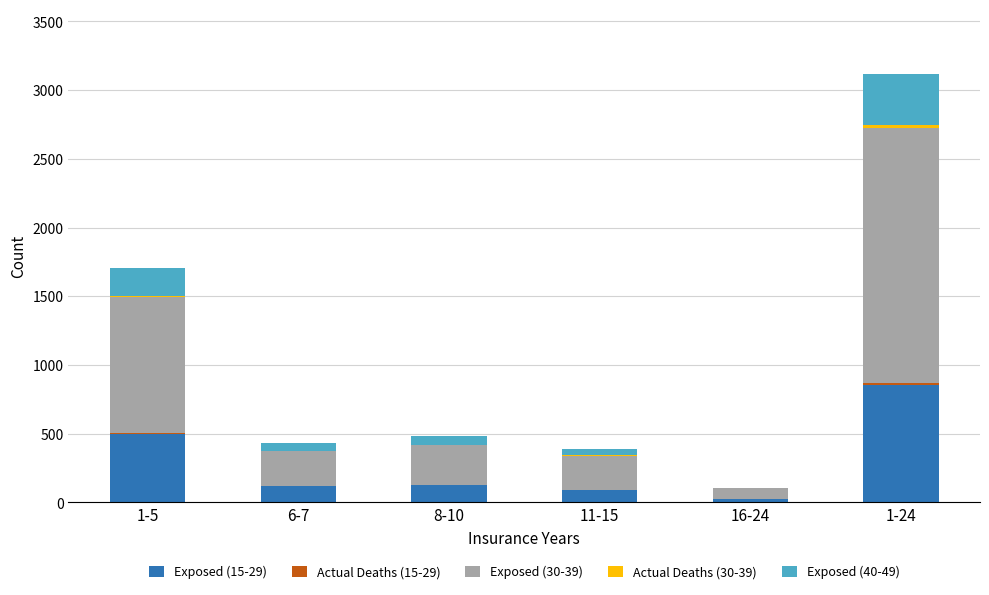

At which category is the sum across all series the highest?

1-24